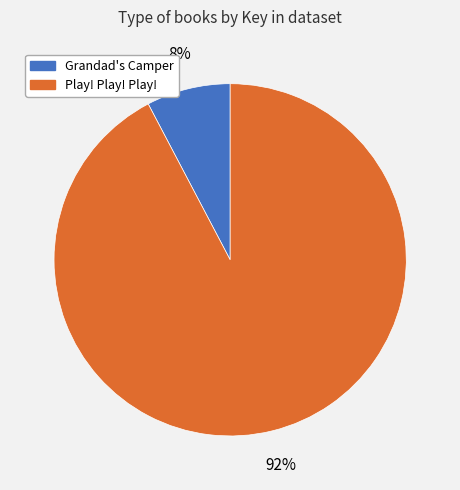

How many slices are in this pie chart?

2